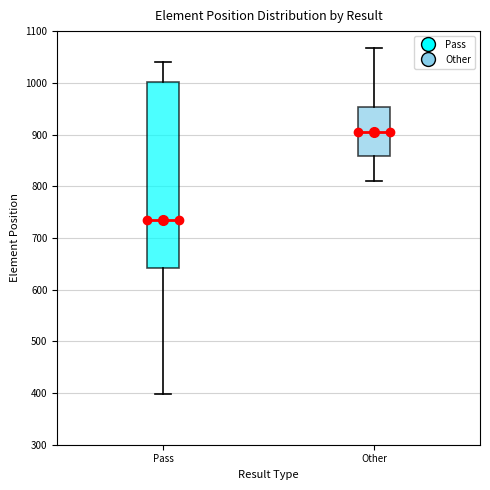

Reading left to right, read every box against the y-axis: the position of its median line, the range the box covers, and the ends of its whiskers. The values are not printed on the chart, so give them approximately, as read against the axis.

Pass: median 740, box 640 to 1000, whiskers 400 to 1040
Other: median 910, box 860 to 950, whiskers 810 to 1070